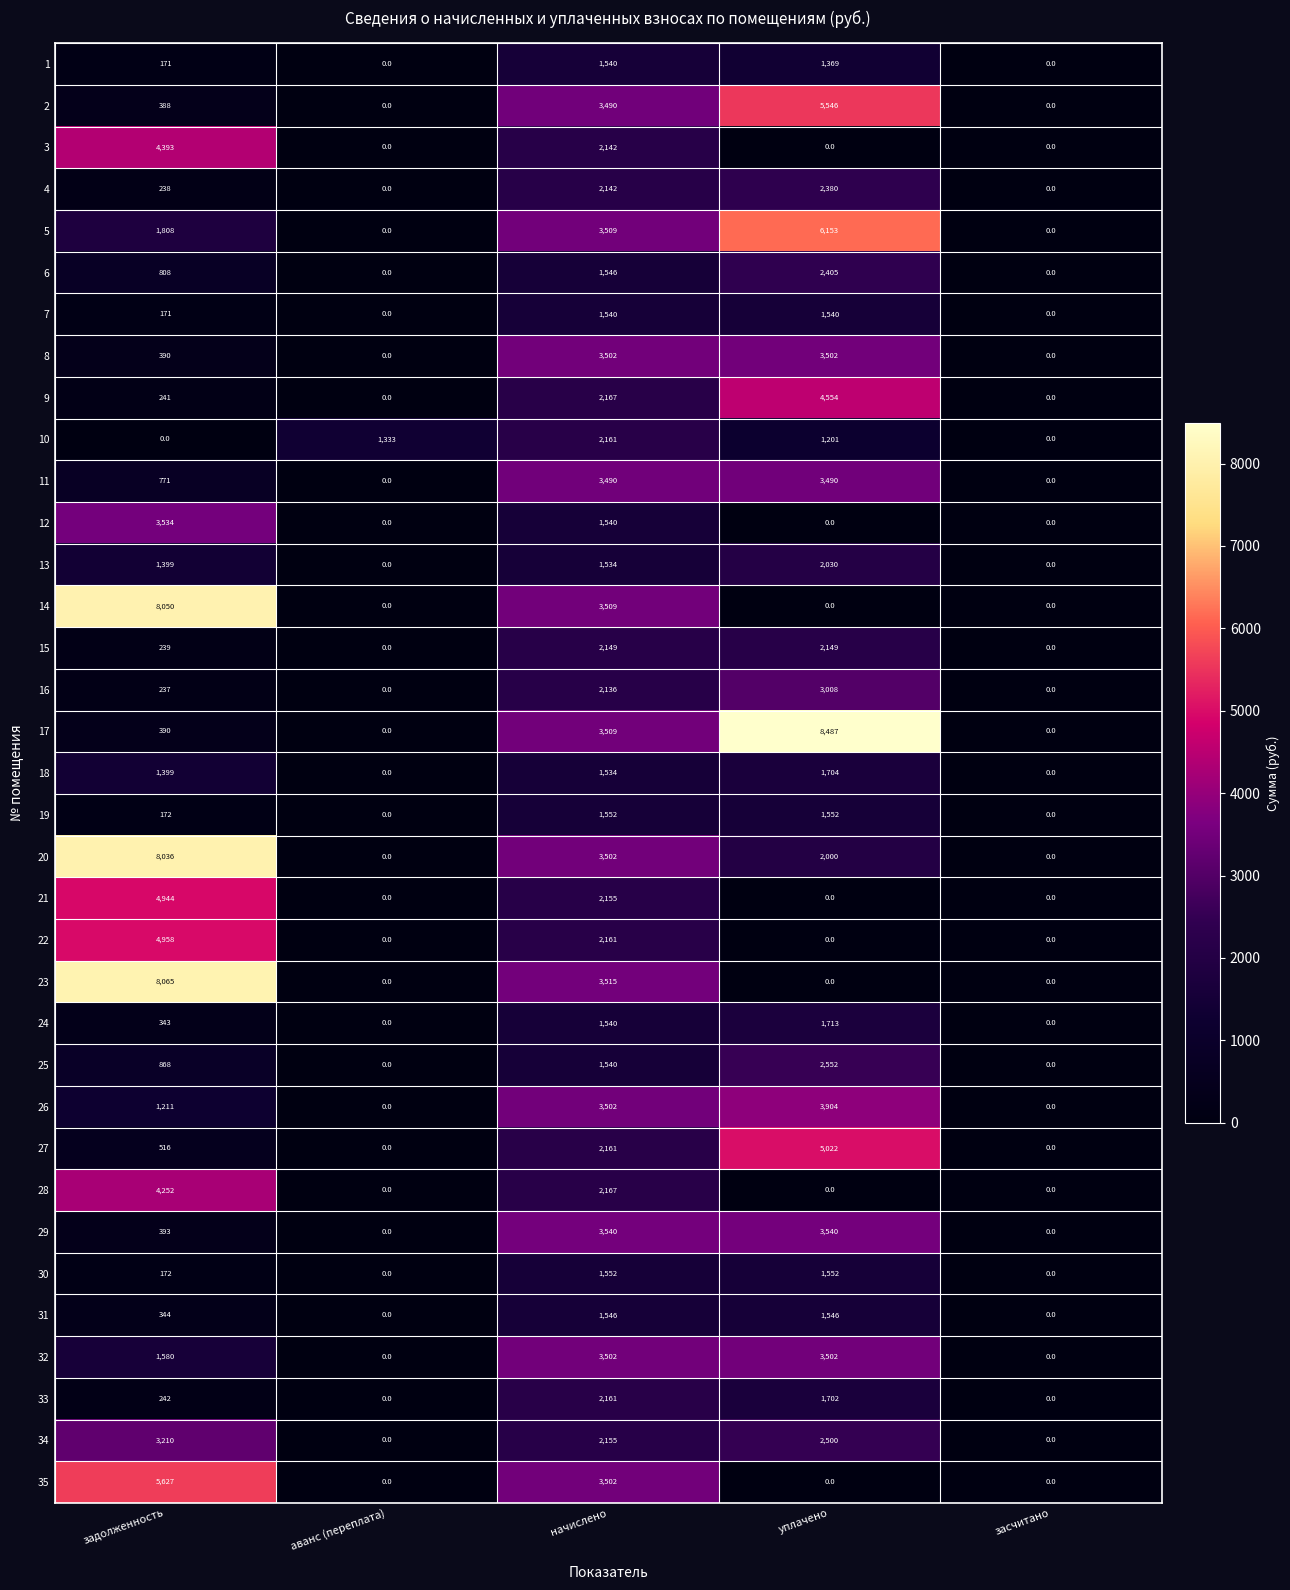

Which series has the largest total across all categories?

20